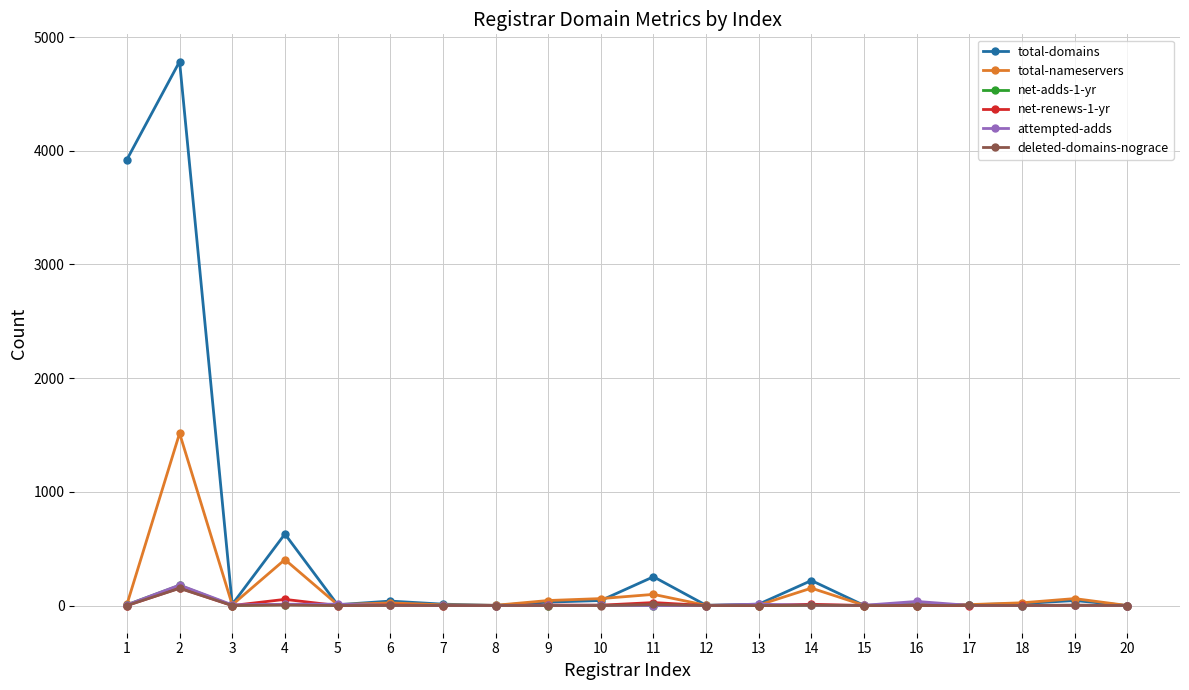

Which series has the largest range (max minus min)?

total-domains